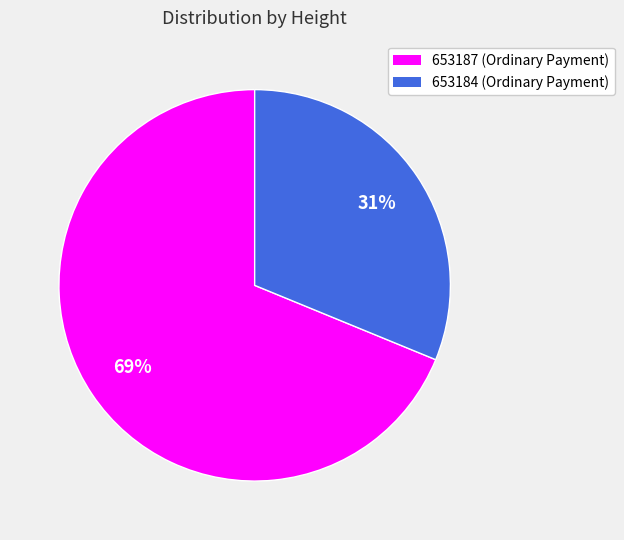

Is it true that 653187 is 69% of the pie?

True